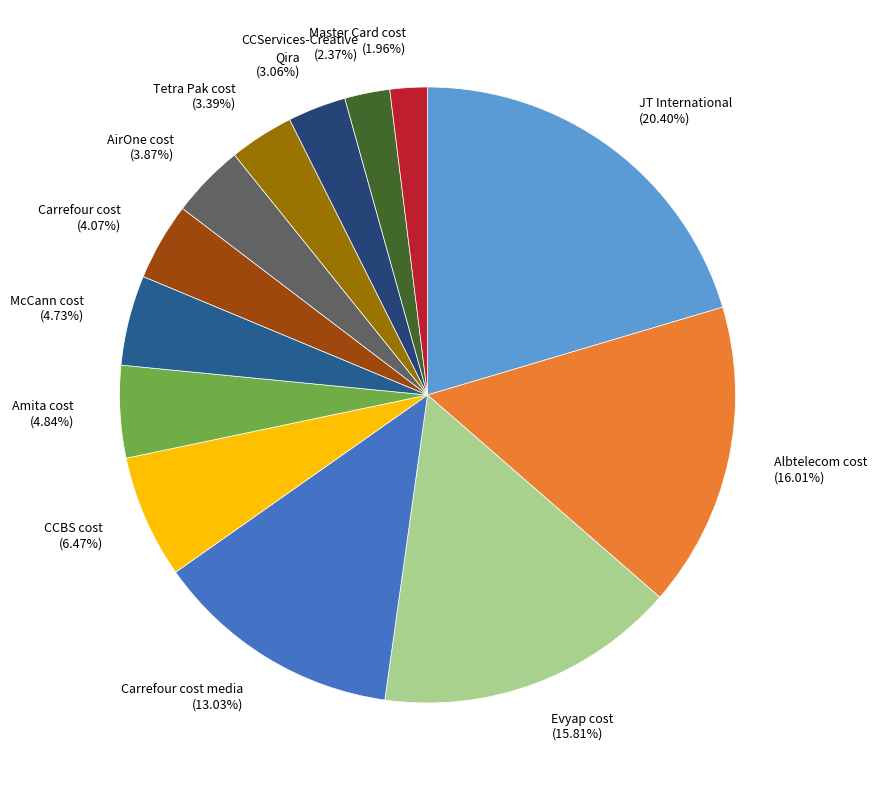

Approximately how many times larger is the value at JT International (20.40%) compared to AirOne cost (3.87%)?

5.3